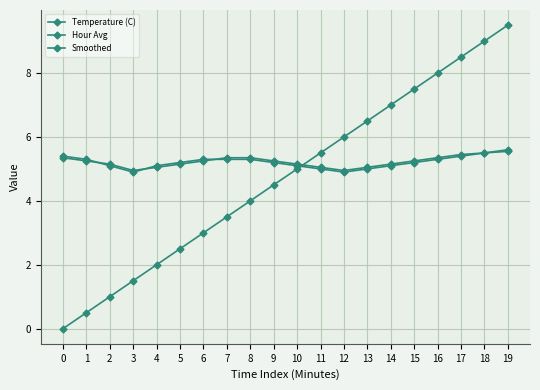

At 4, list the series in order from largest to smallest.

Temperature (C), Smoothed, Hour Avg